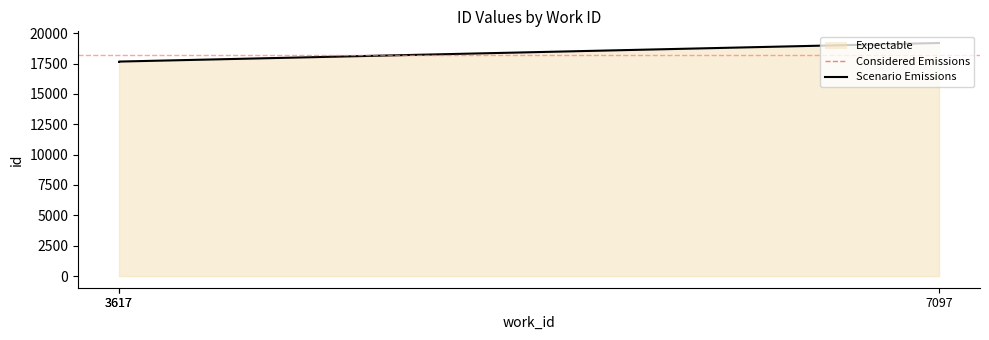

How many data points are above 17663?

1